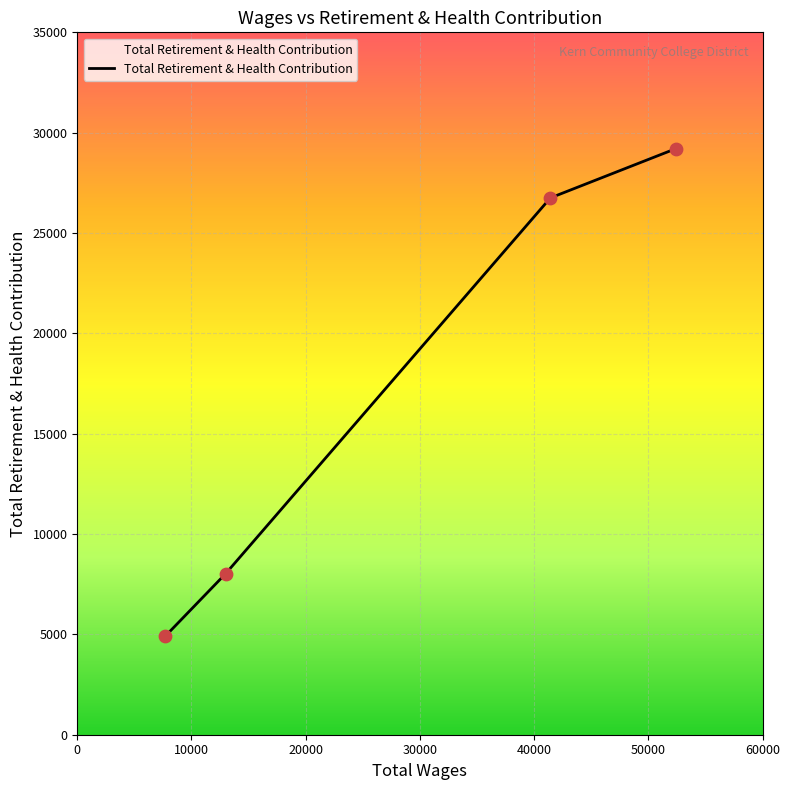

What is the difference between the maximum and minimum values?

24298